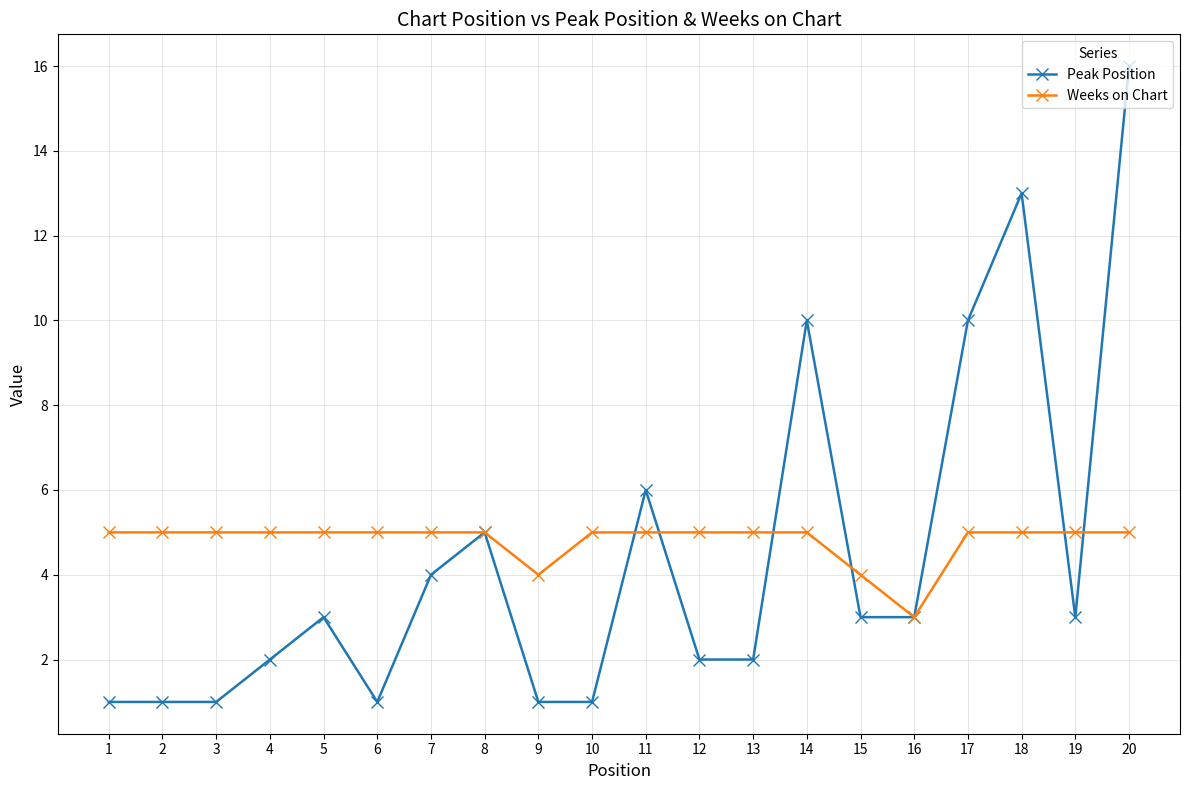

Is this an area chart (filled region under the line)?

No